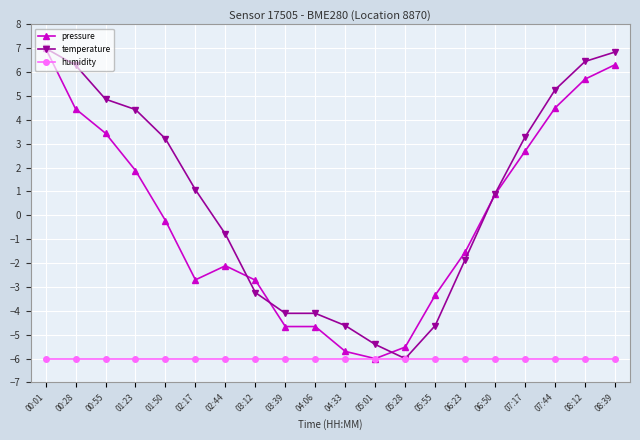

Reading left to right, transcribe all the data shown in this chart.

pressure: 7.0	4.5	3.4	1.9	-0.2	-2.7	-2.1	-2.7	-4.7	-4.7	-5.7	-6.0	-5.5	-3.3	-1.5	0.9	2.7	4.5	5.7	6.3
temperature: 7.0	6.3	4.9	4.4	3.2	1.1	-0.8	-3.2	-4.1	-4.1	-4.6	-5.4	-6.0	-4.6	-1.9	0.9	3.3	5.3	6.4	6.8
humidity: -6.0	-6.0	-6.0	-6.0	-6.0	-6.0	-6.0	-6.0	-6.0	-6.0	-6.0	-6.0	-6.0	-6.0	-6.0	-6.0	-6.0	-6.0	-6.0	-6.0